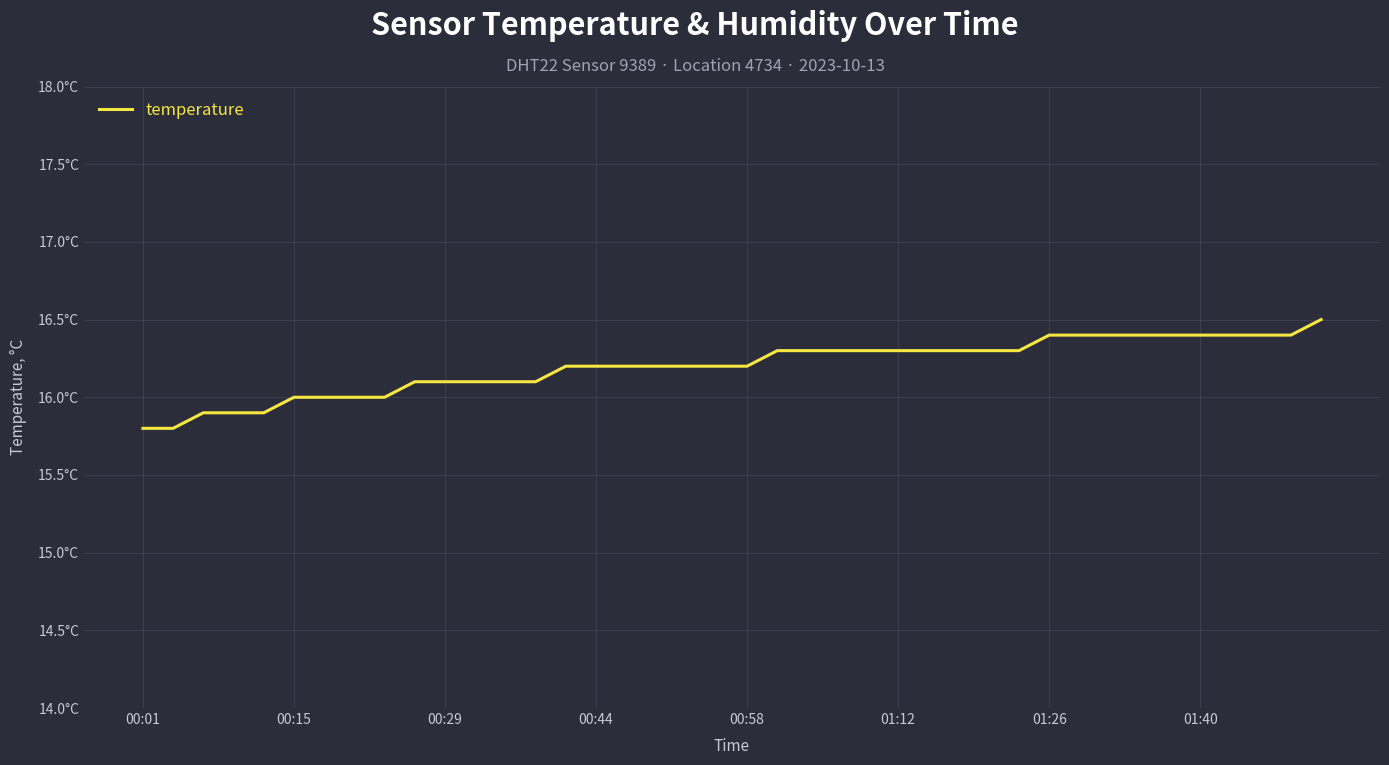

Count the values in the range 16 to 17.

35